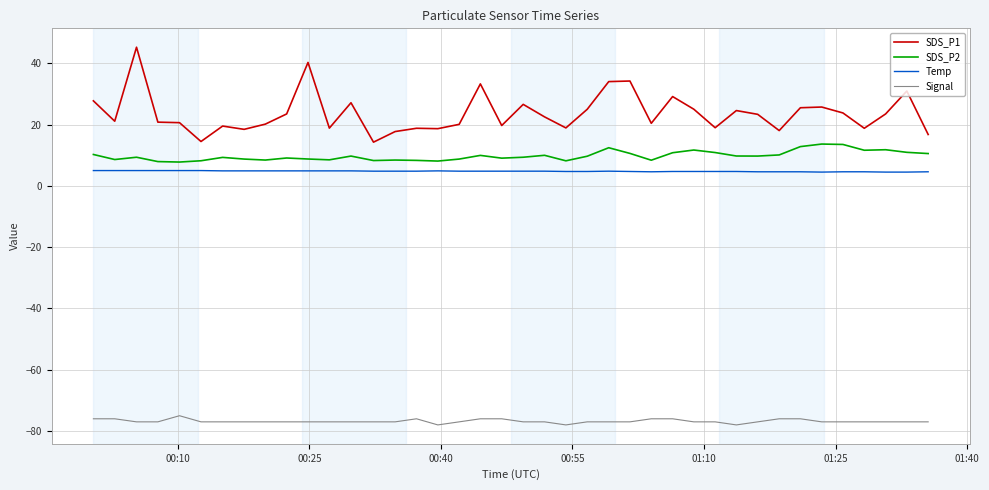

Rank the series by their maximum value, from highest to lowest.

SDS_P1, SDS_P2, Temp, Signal